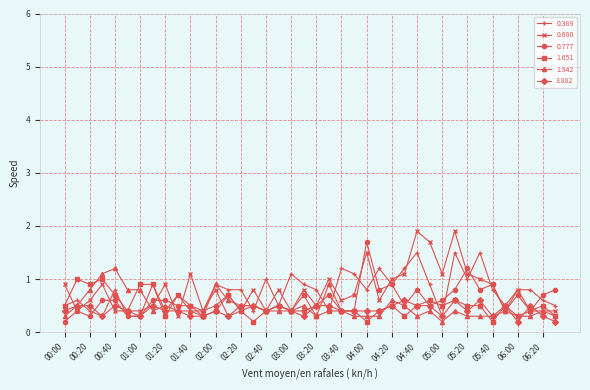

What is the value of the 0.680 point at the 23rd from the left?

0.6